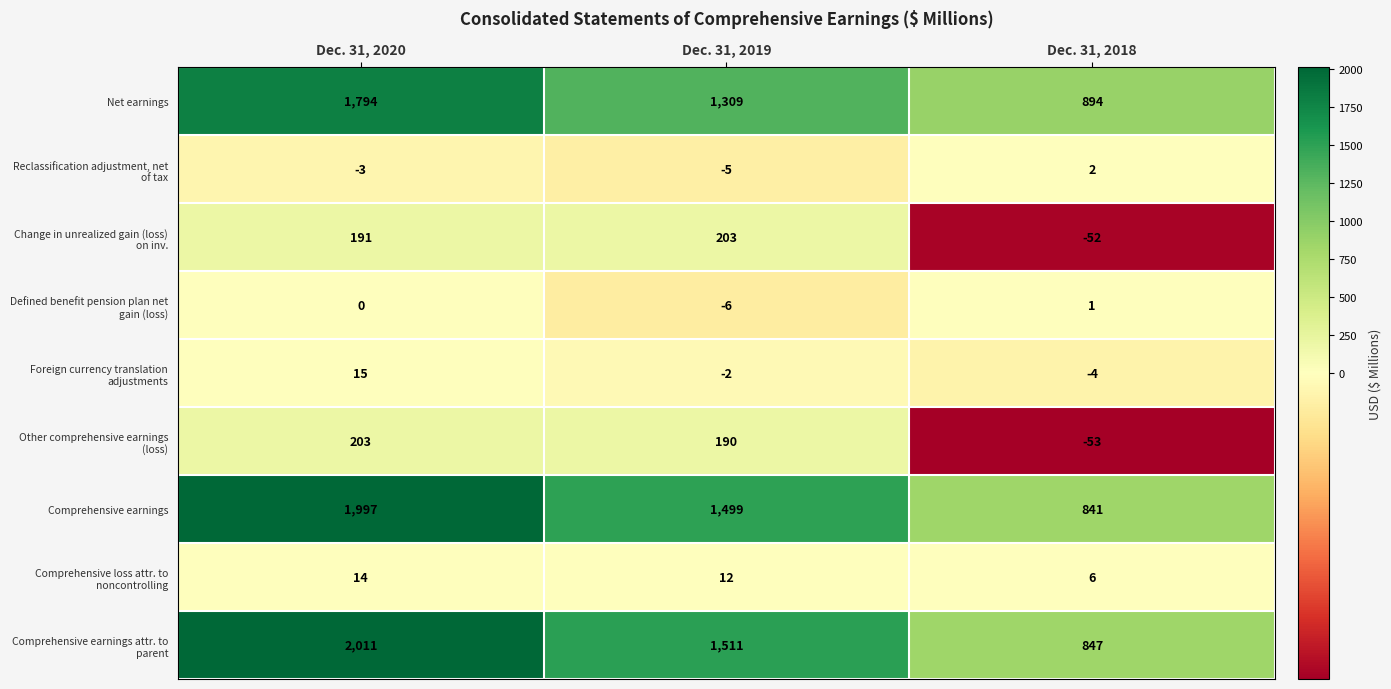

What is the minimum value shown in the chart?

-53